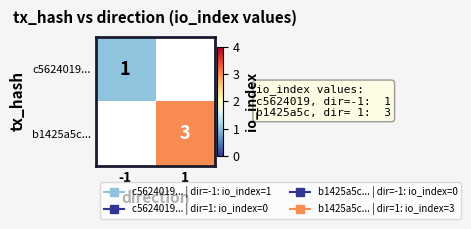

Is the value of c5624019... at 1 greater than the value of b1425a5c... at 1?

No